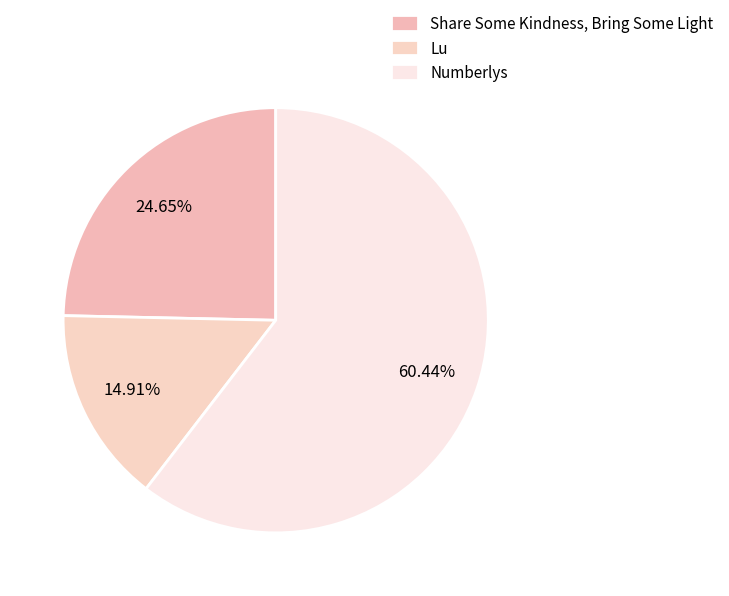

Which category has the smallest portion of the pie?

Lu